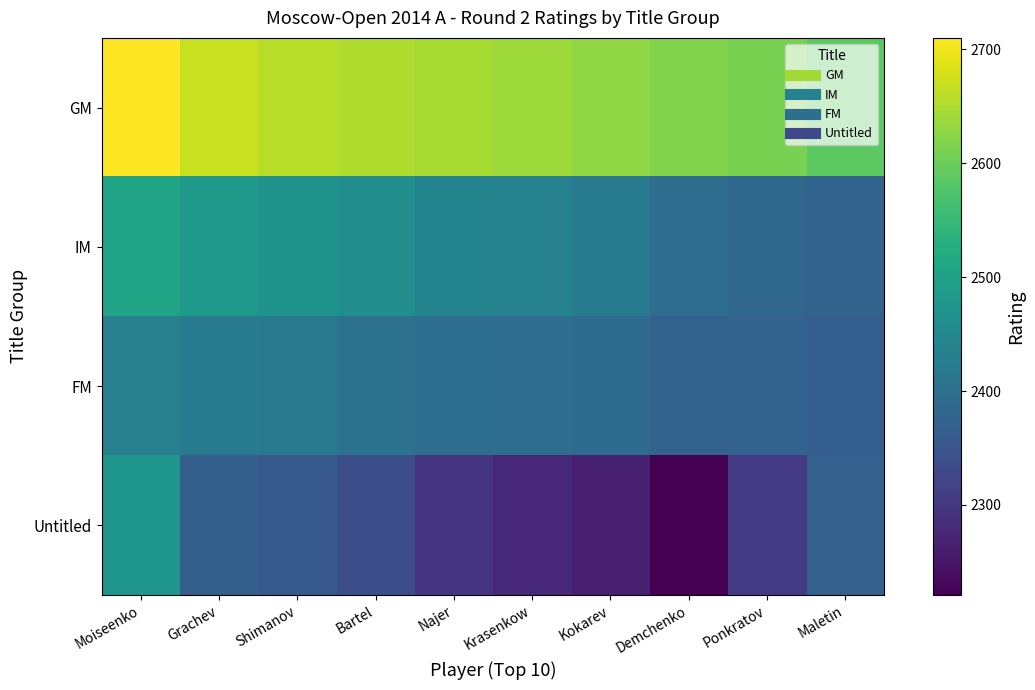

Between Krasenkow and Ponkratov, which series saw the biggest shift?

IM